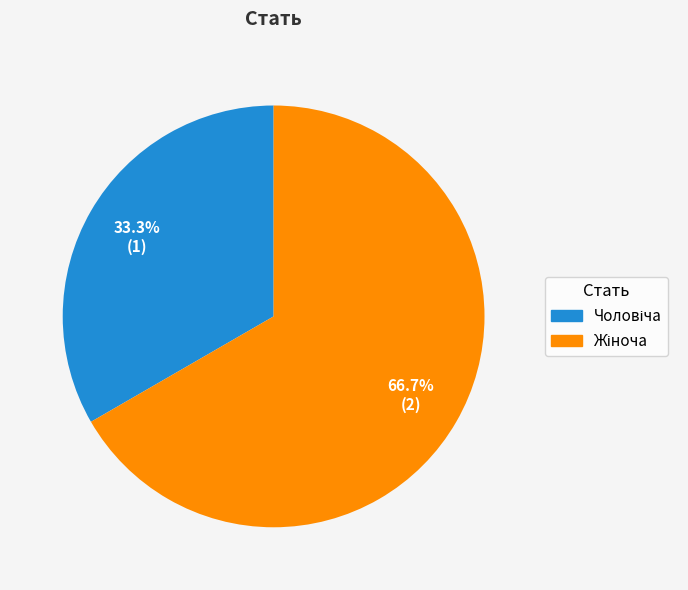

To the nearest percent, what is the difference between the Чоловіча and Жіноча slice percentages?

33%